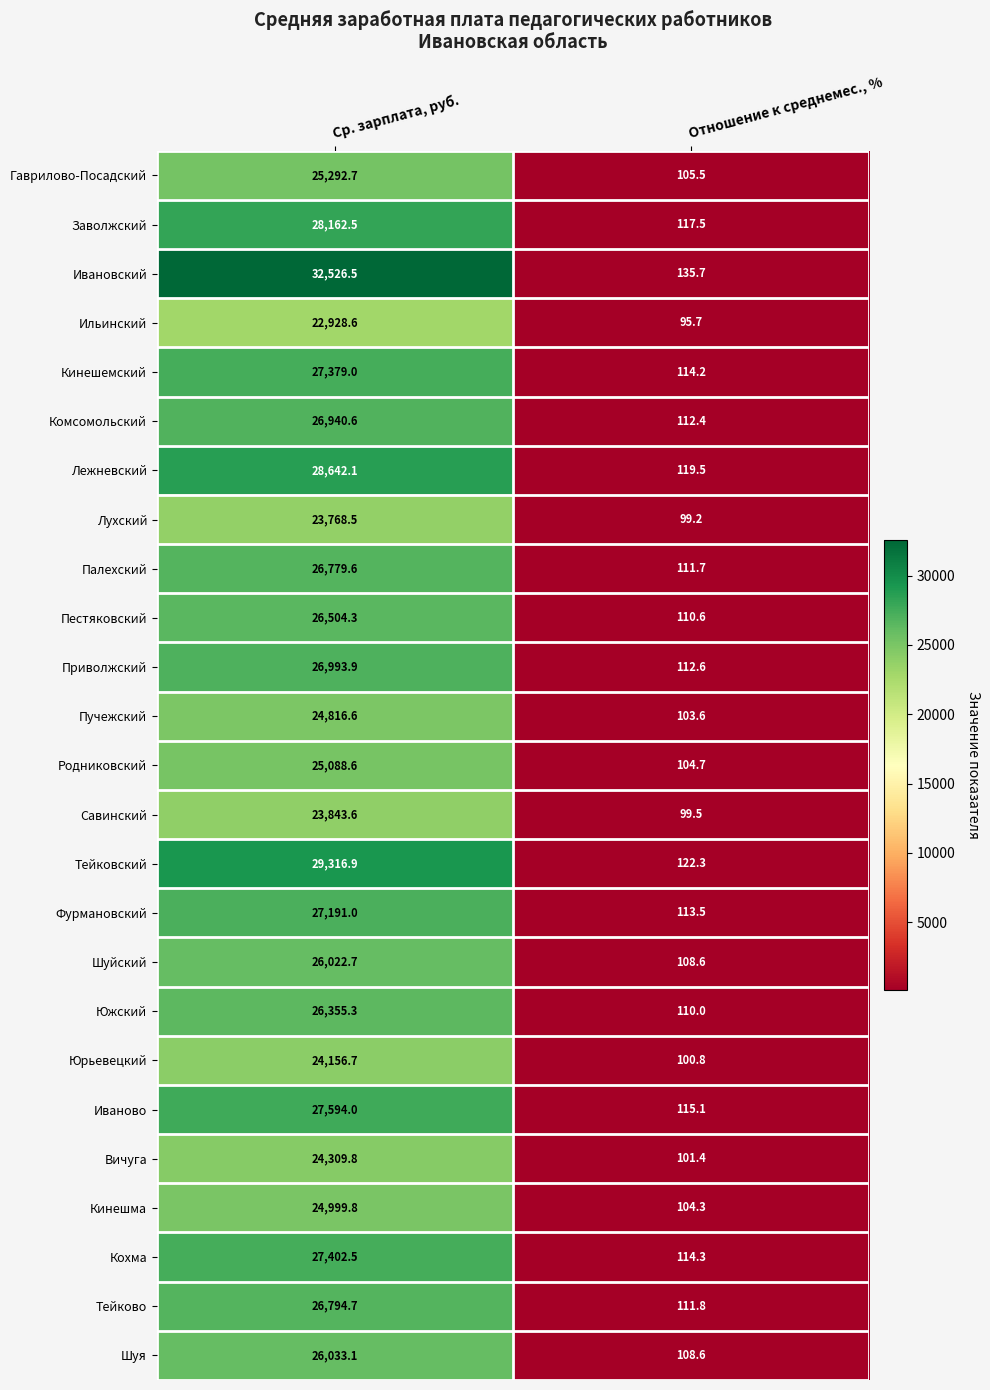

Which label corresponds to the largest value in the chart?

Ср. зарплата, руб.